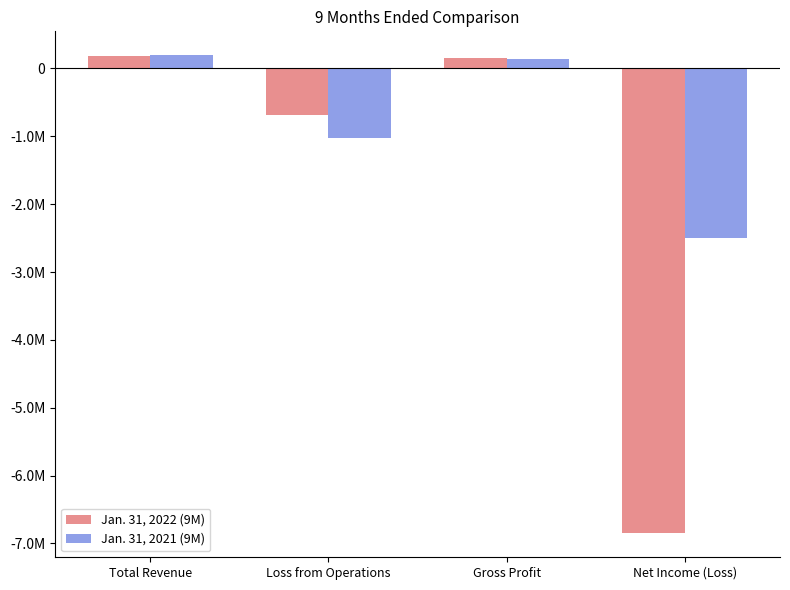

Which category has the highest value in the Jan. 31, 2022 (9M) series?

Total Revenue